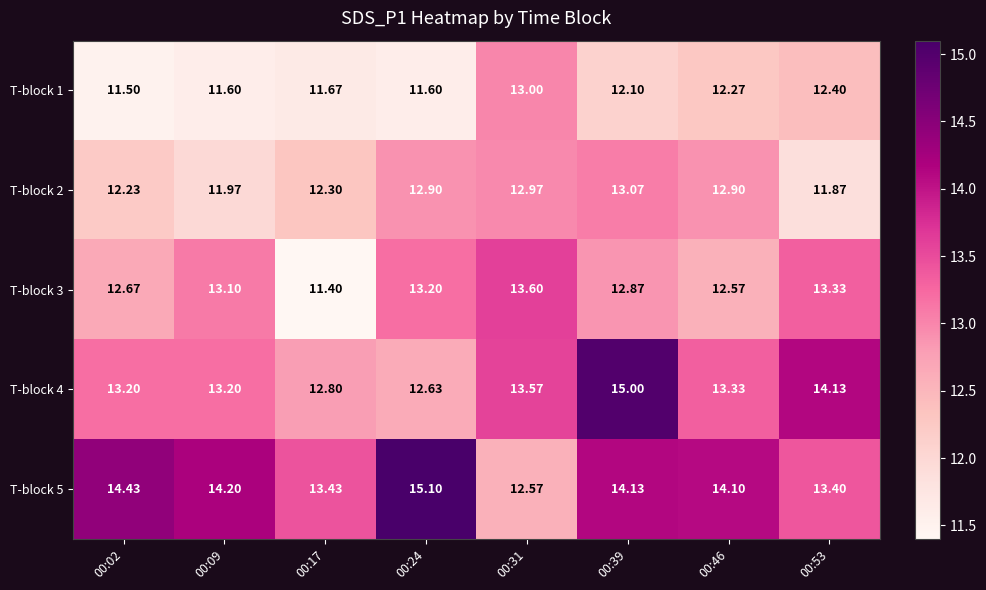

Is the value of T-block 5 at 00:31 greater than the value of T-block 3 at 00:39?

No